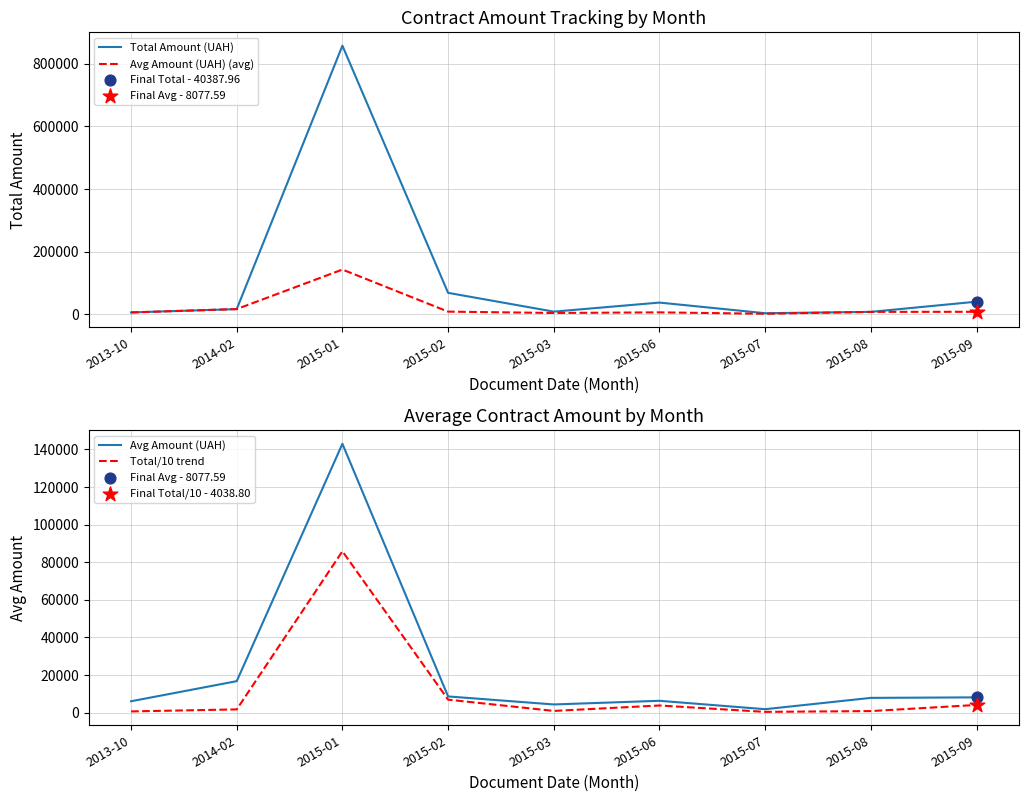

What are all the series names shown in the legend?

Total Amount (UAH), Avg Amount (UAH) (avg), Avg Amount (UAH), Total/10 trend